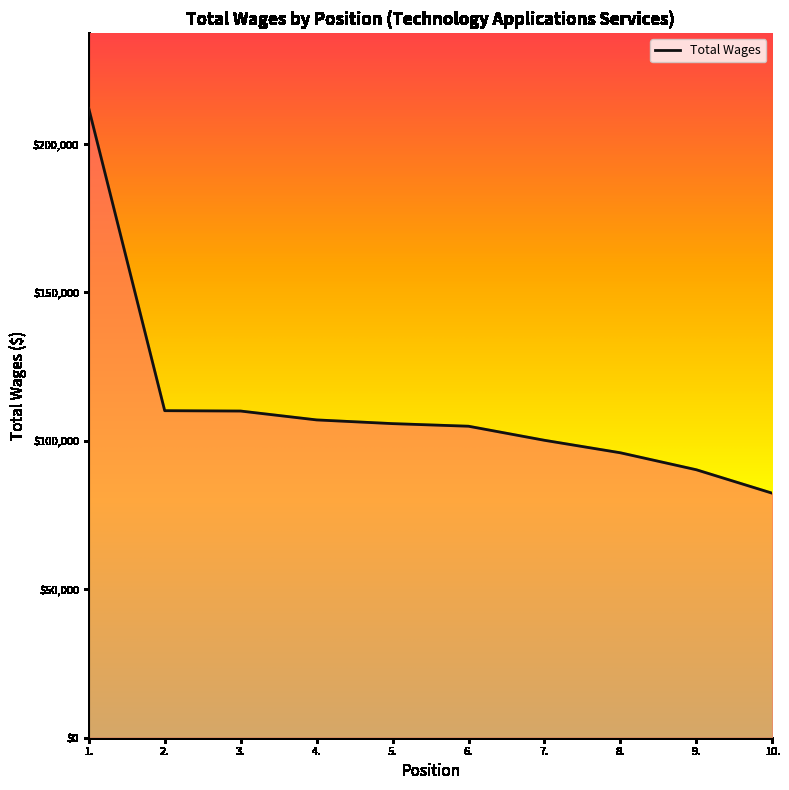

What is the difference between the maximum and minimum values?

129649